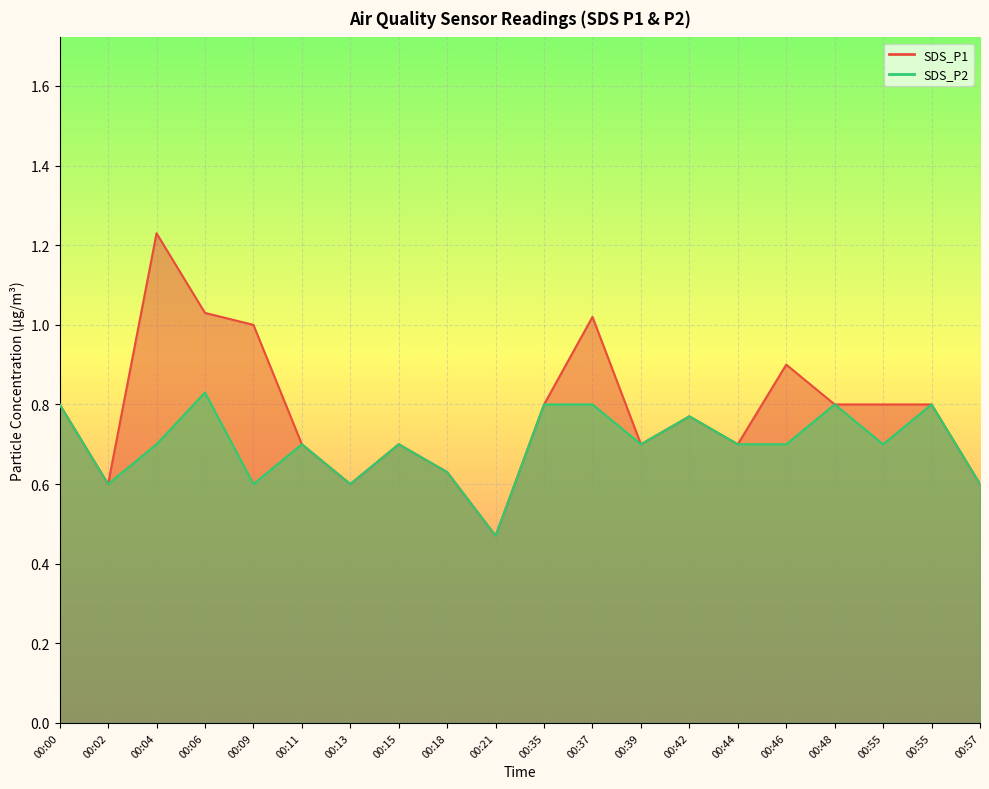

What is the minimum value for SDS_P1?

0.5